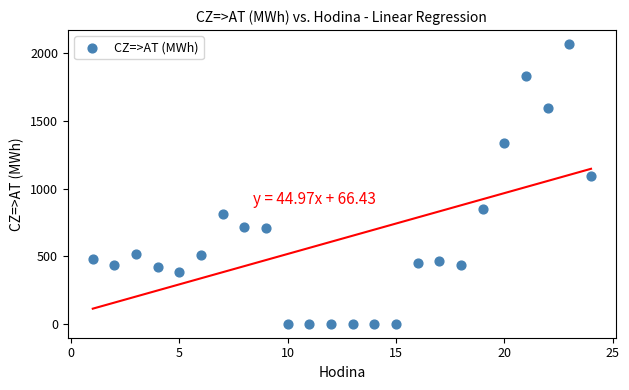

What Y value in the scatter plot is closest to 1034?

1090.0